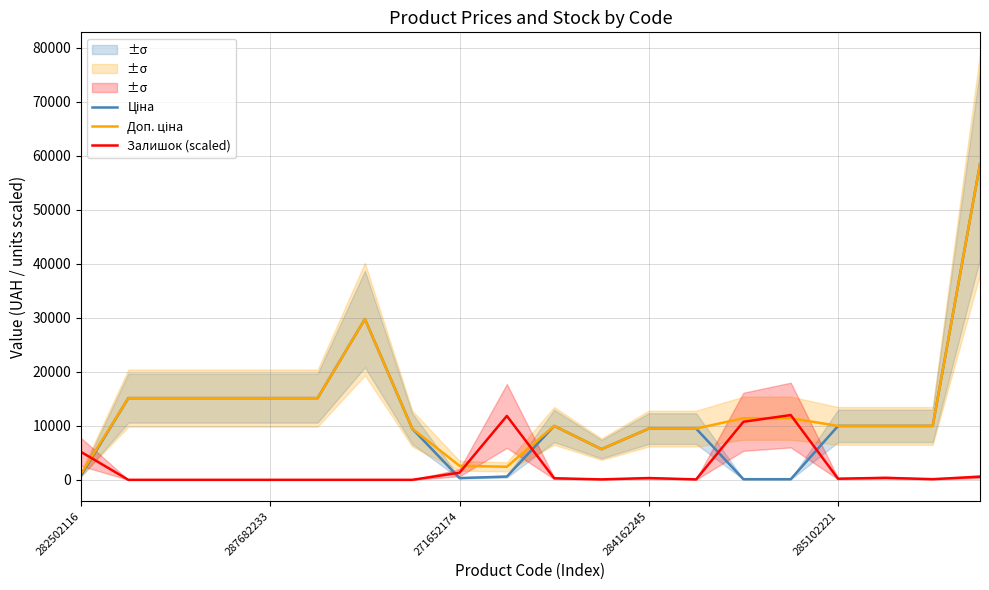

What is the difference between the maximum and minimum values in the Ціна series?

58312.4